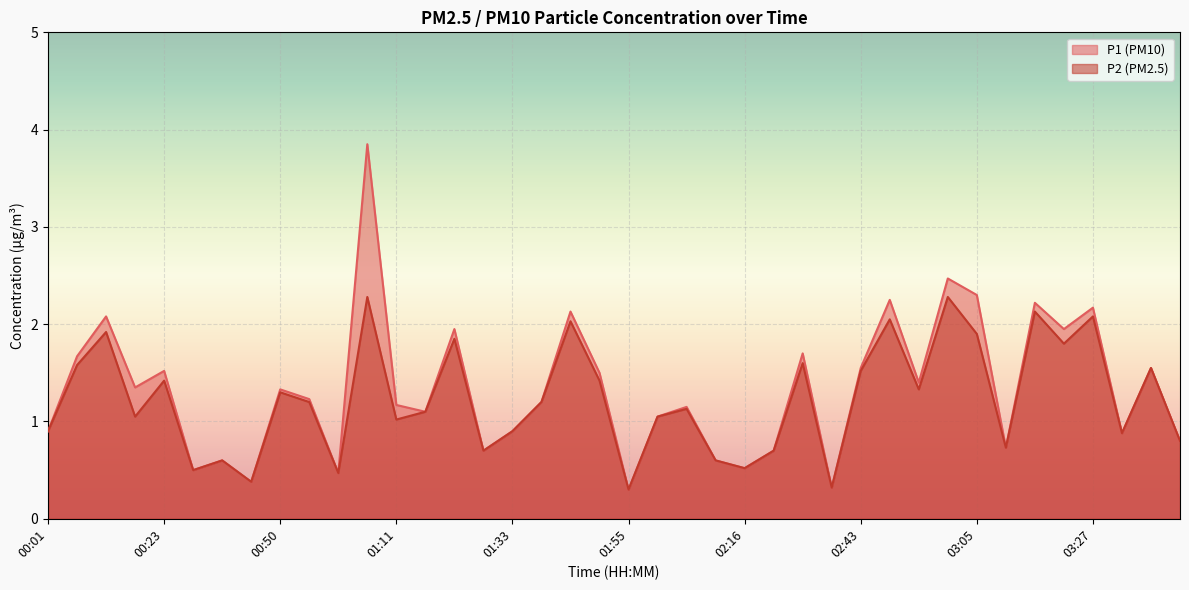

At which label does P1 first exceed 1?

00:06